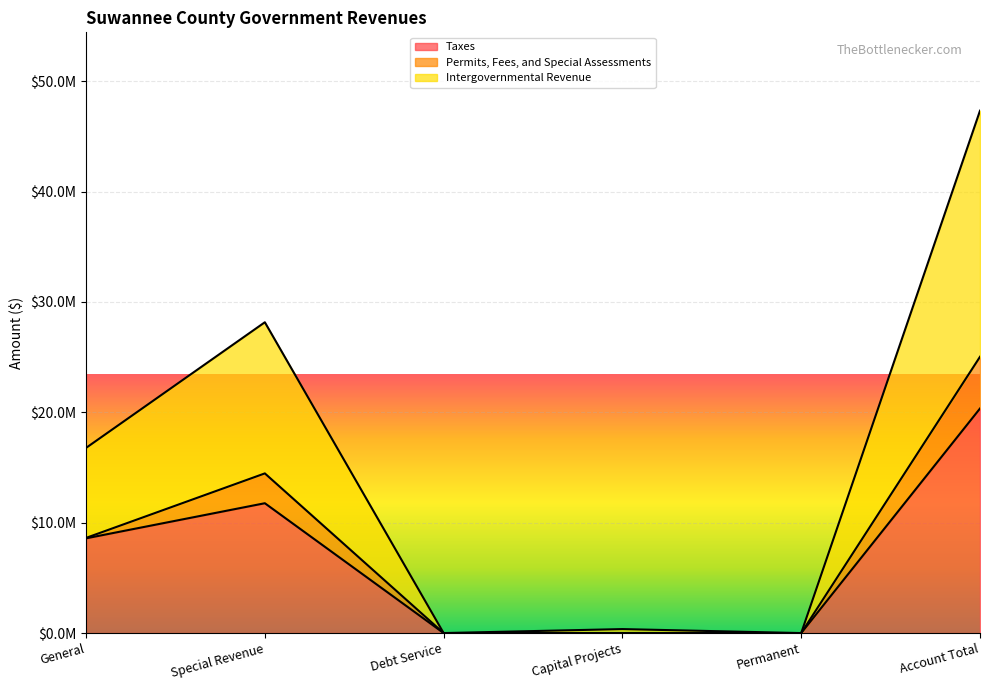

What is the label of the 2nd point from the right?

Permanent